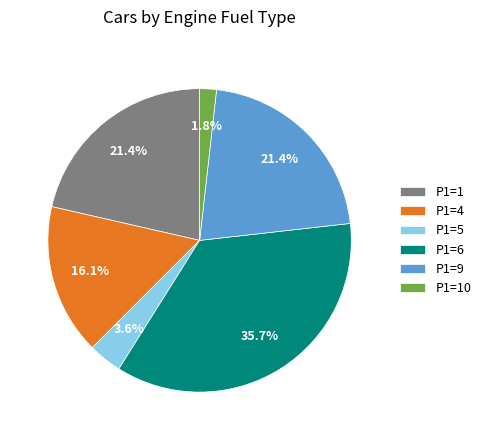

How many slices are in this pie chart?

6